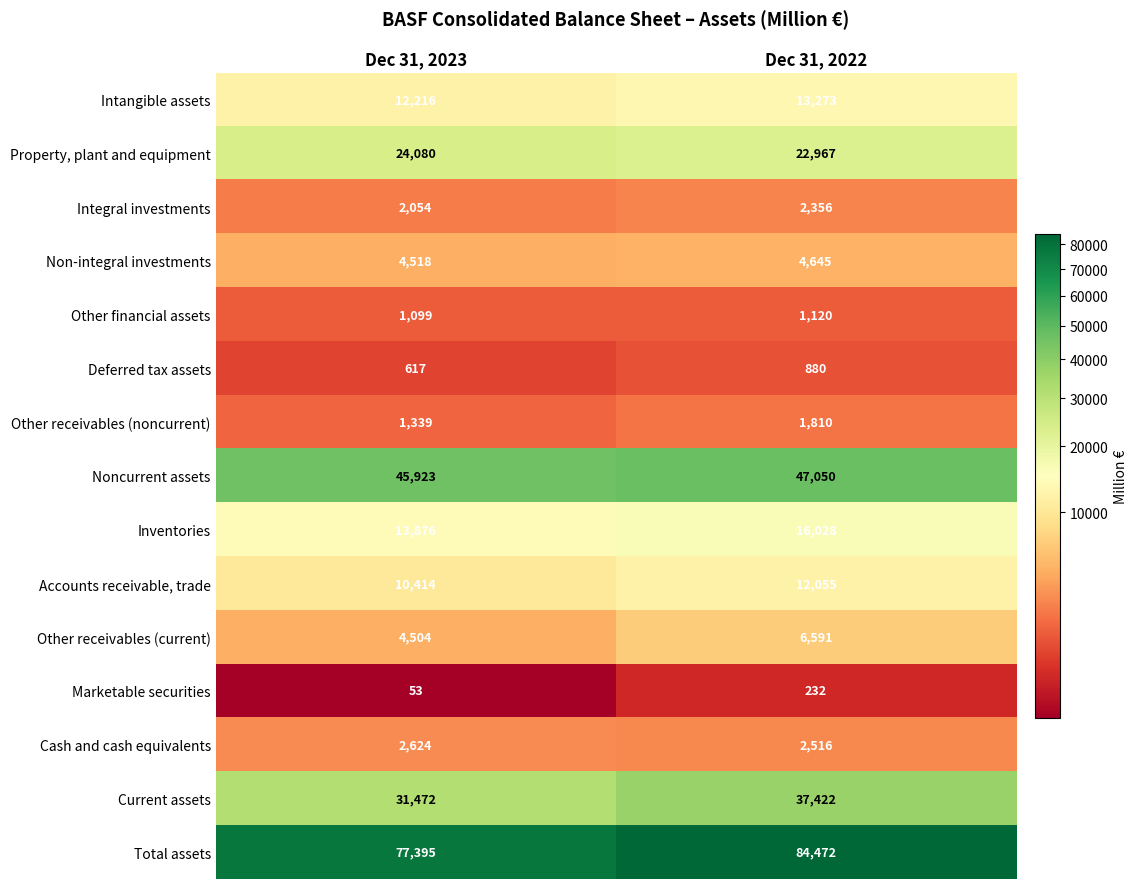

Where is Noncurrent assets nearest to the value 46486?

Dec 31, 2023